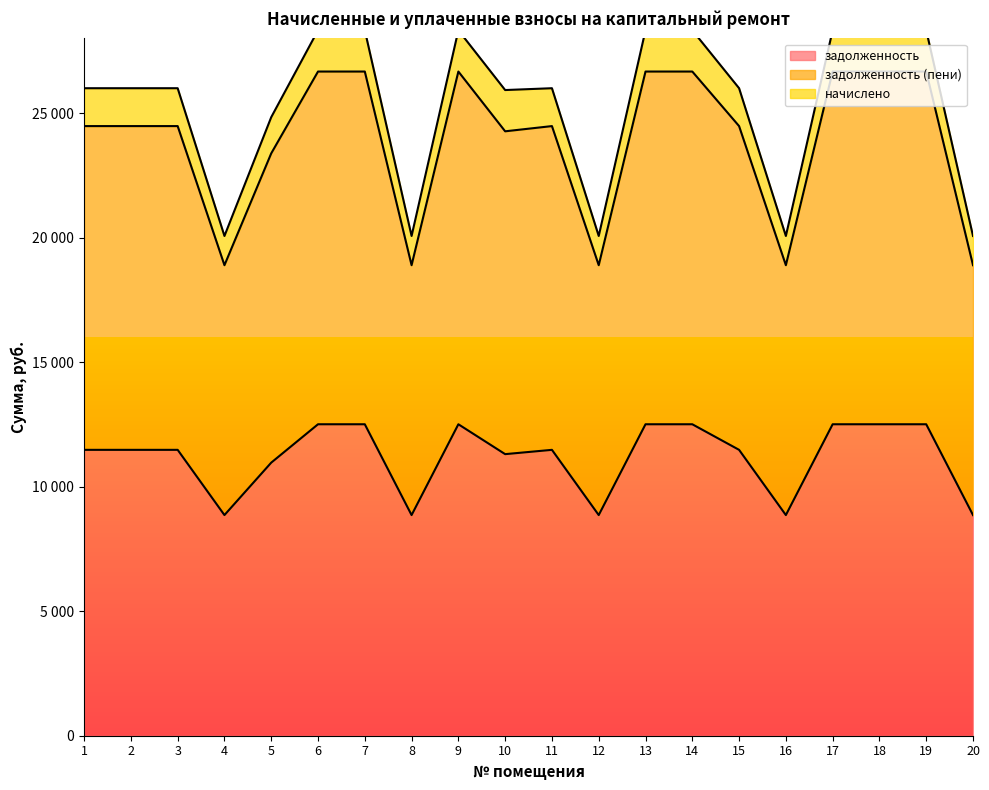

In задолженность (пени), how many points are higher than both neighbors (excluding endpoints)?

2